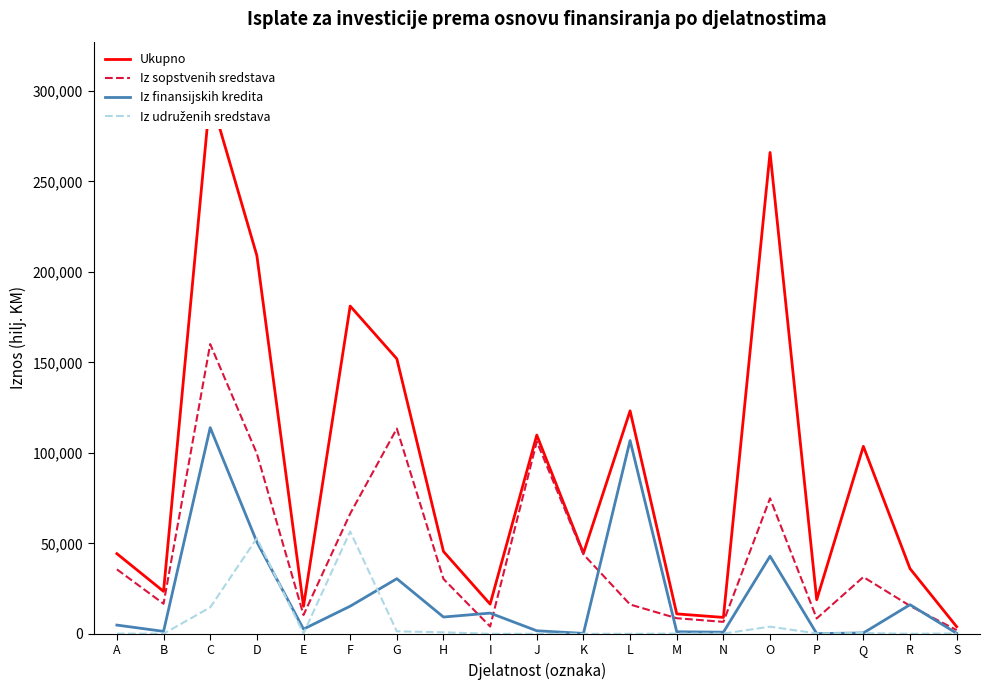

At which category is the sum across all series the highest?

C